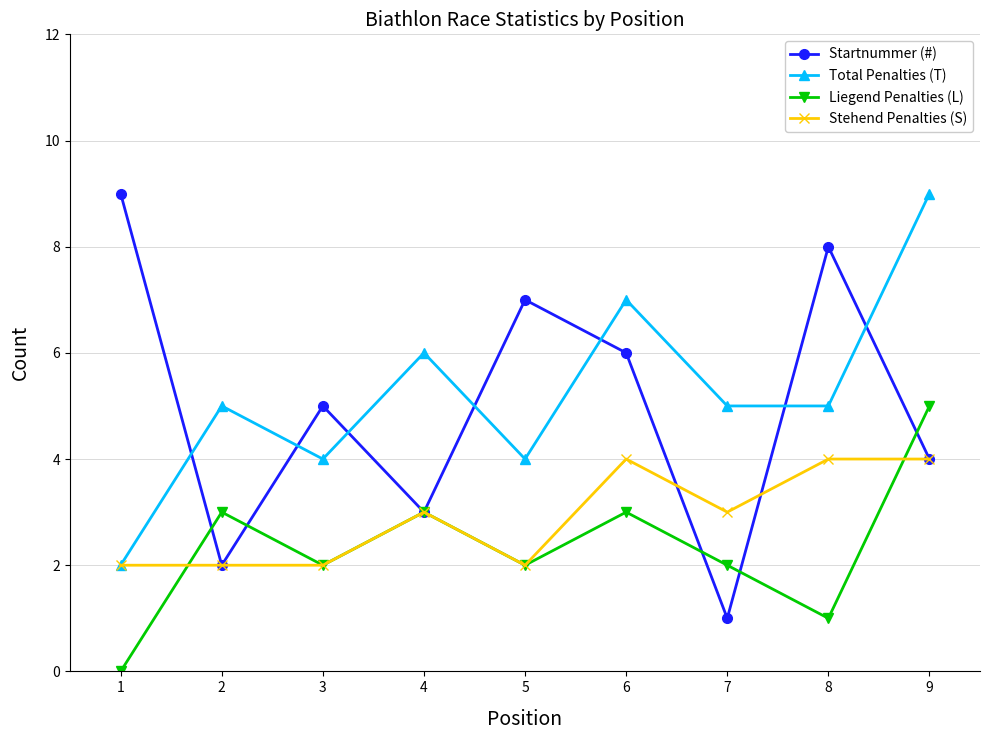

Rank the series at 8 from highest to lowest value.

Startnummer (#), Total Penalties (T), Stehend Penalties (S), Liegend Penalties (L)